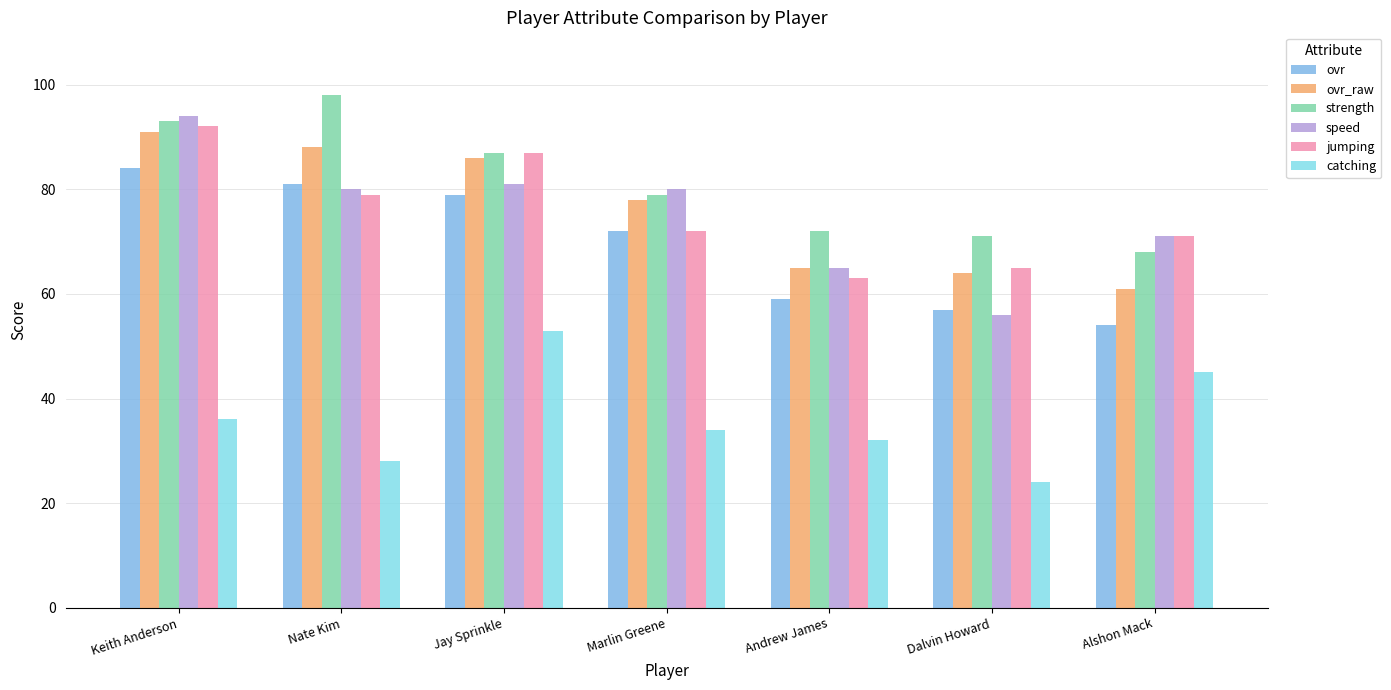

The value of ovr_raw at Nate Kim is 157. True or false?

False